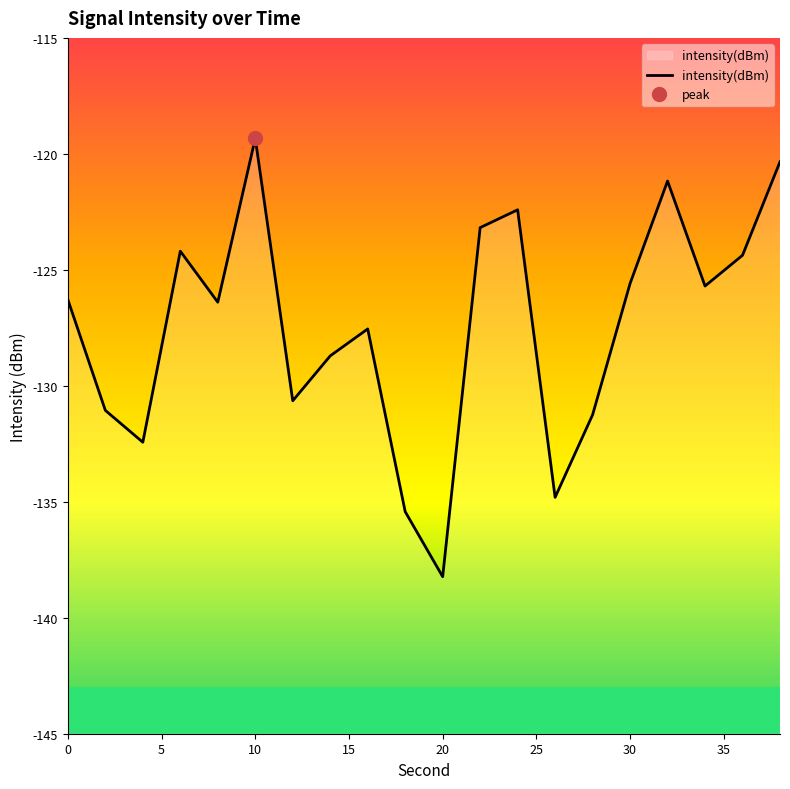

Count the number of categories in the chart.

20